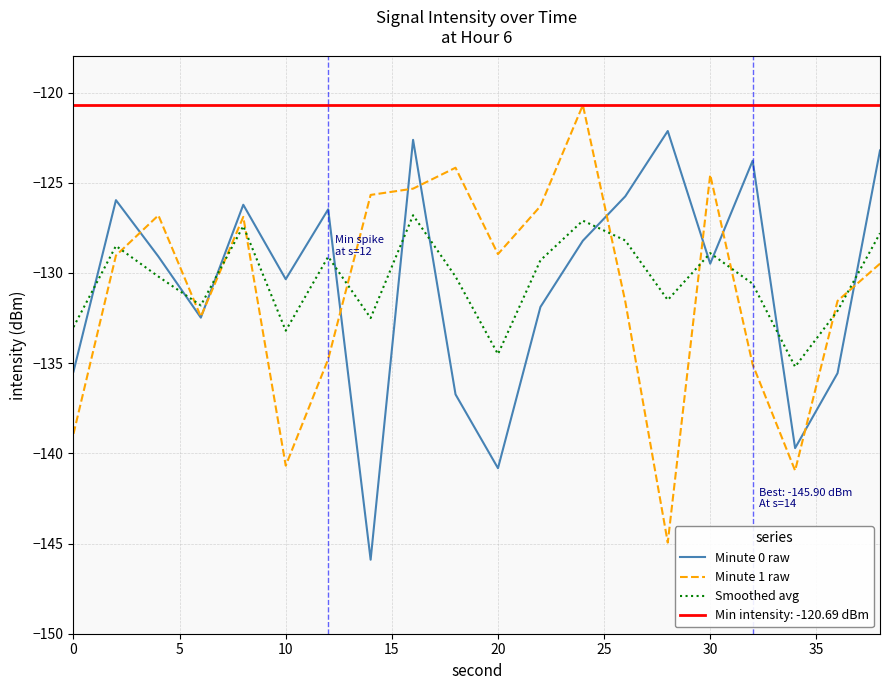

What is the lowest value of the Smoothed avg series?

-135.2